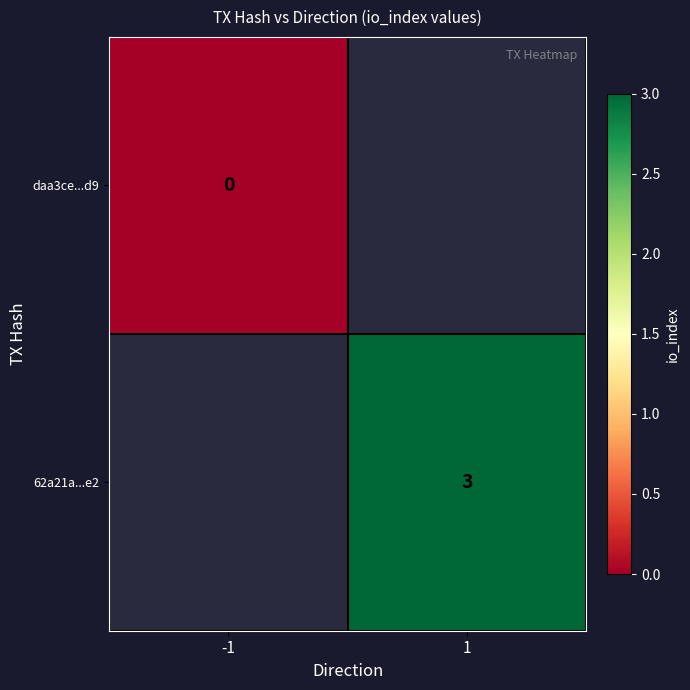

True or false: 62a21a...e2 has a value of 4 at 1.

False